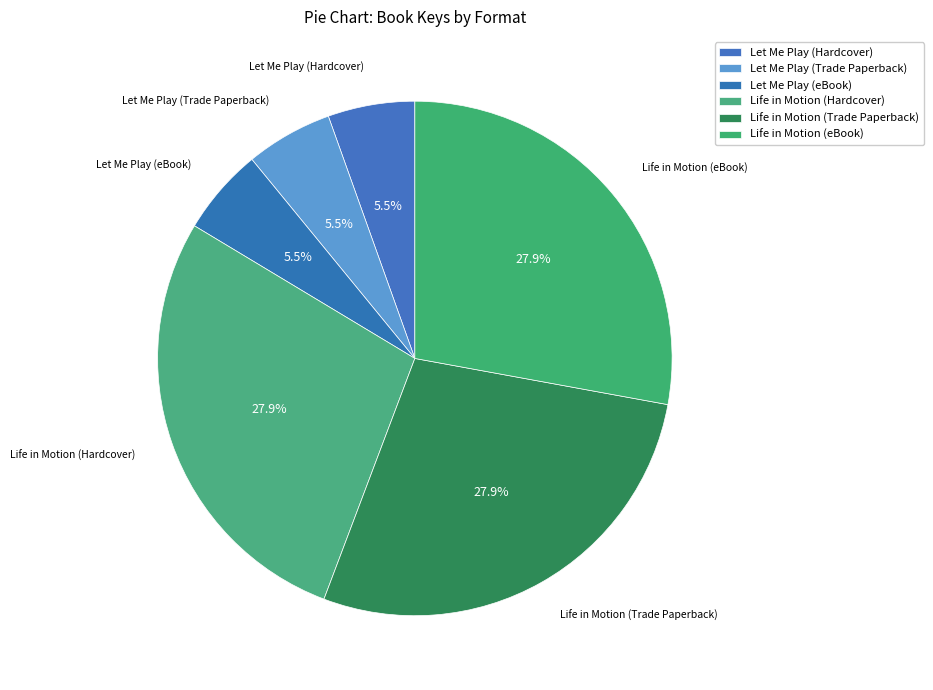

Count the number of slices in the pie.

6